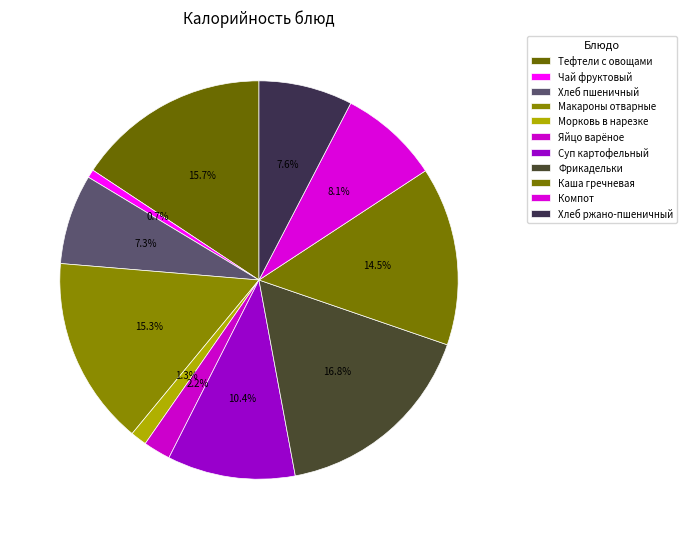

True or false: Суп картофельный accounts for 10% of the total.

True